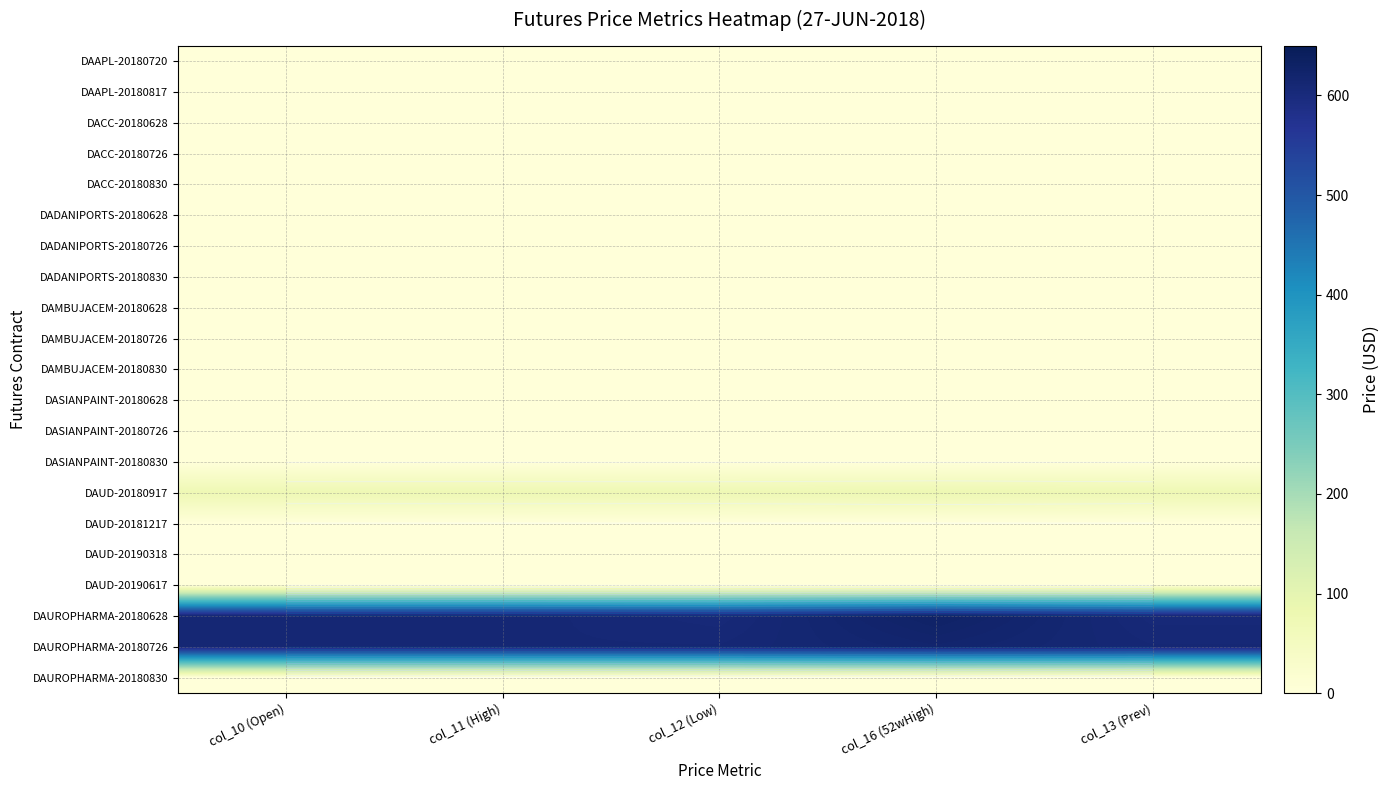

What is the total value across all series at col_12 (Low)?

1288.2